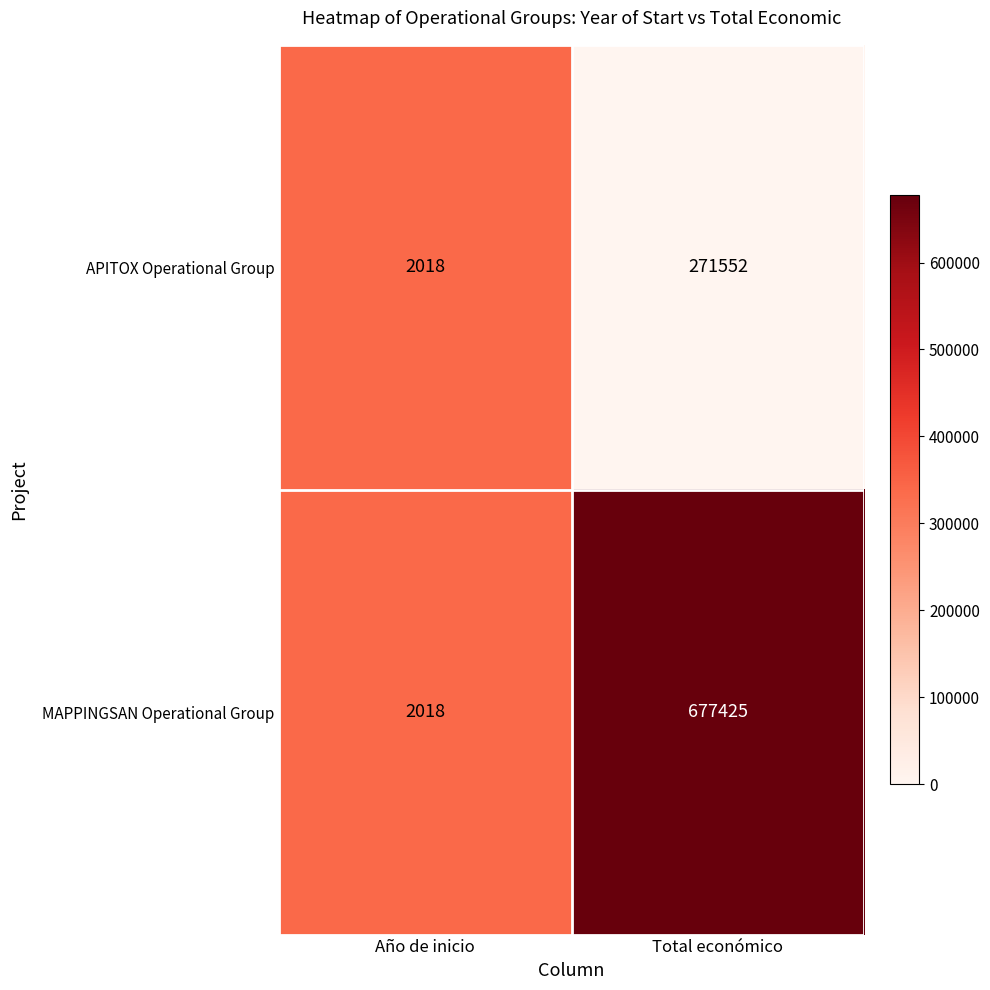

Reading right to left, list all the values displayed in this chart.

APITOX Operational Group: Total económico=271552	Año de inicio=2018
MAPPINGSAN Operational Group: Total económico=677425	Año de inicio=2018